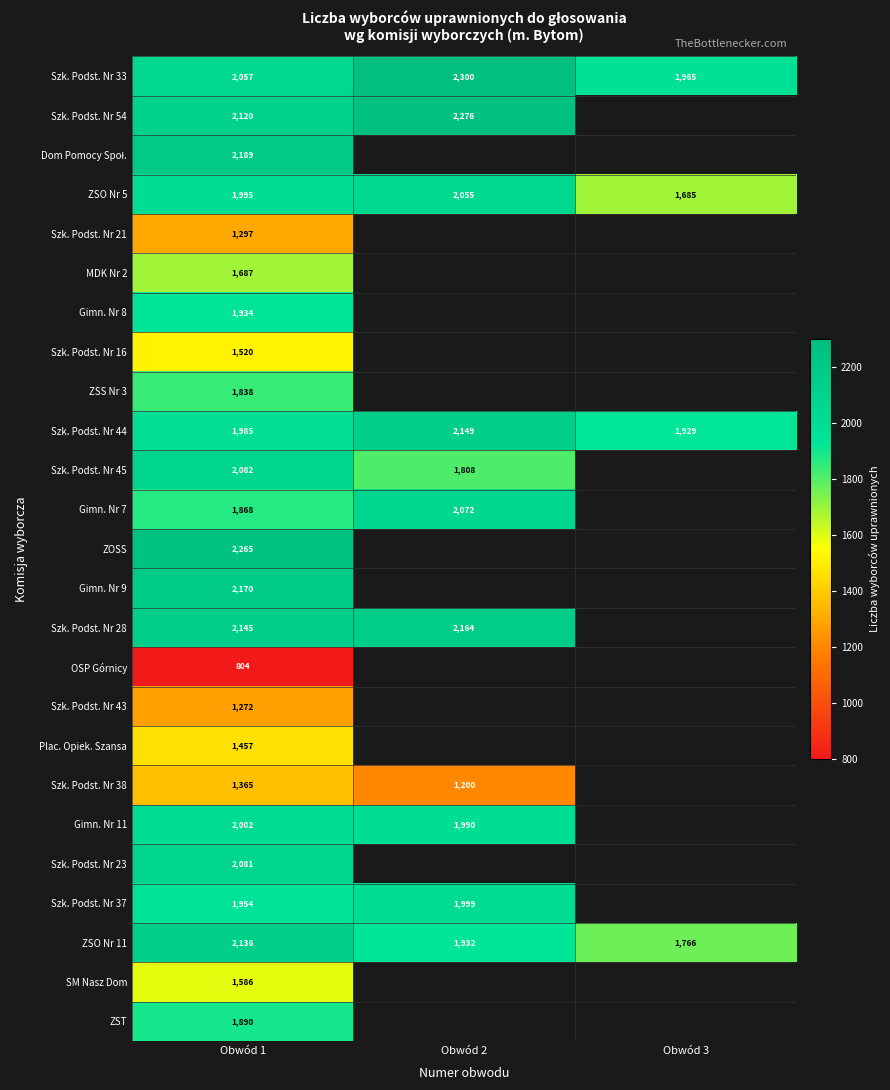

Is it true that Szk. Podst. Nr 37 equals 1954 at Obwód 1?

True